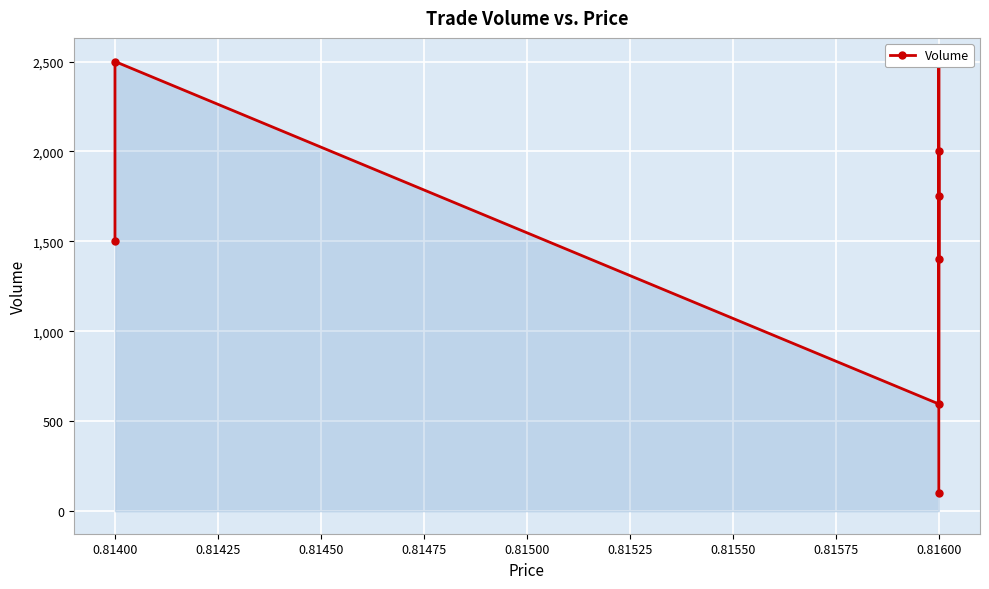

True or false: the data shows 876 at 0.81600.

False